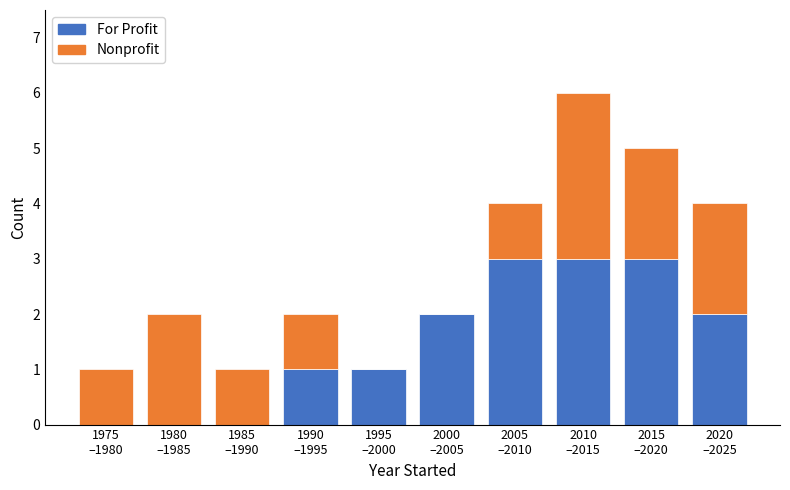

What is the maximum value for For Profit?

3